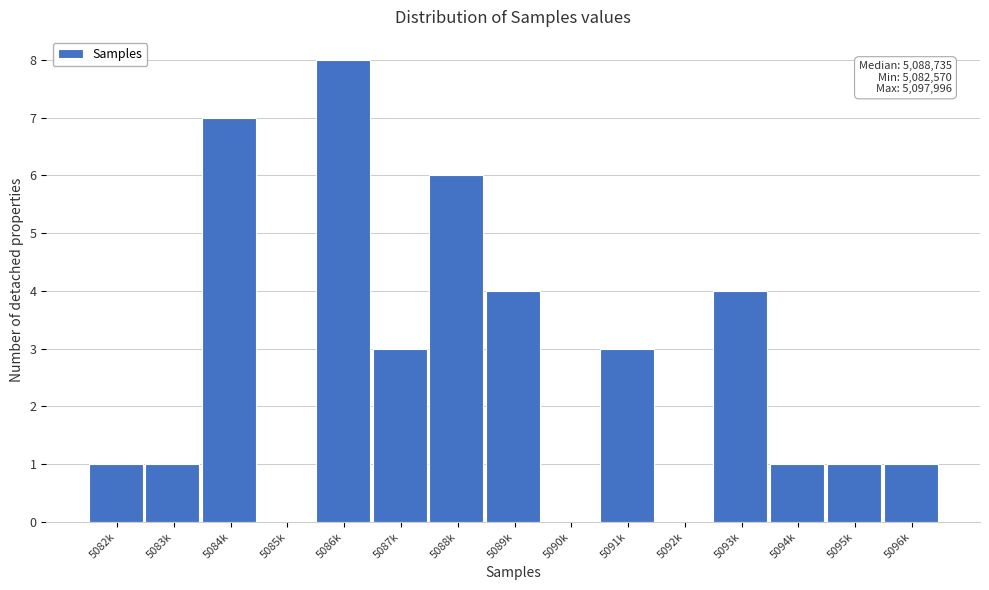

Reading left to right, transcribe all the data shown in this chart.

5082k=1	5083k=1	5084k=7	5085k=0	5086k=8	5087k=3	5088k=6	5089k=4	5090k=0	5091k=3	5092k=0	5093k=4	5094k=1	5095k=1	5096k=1